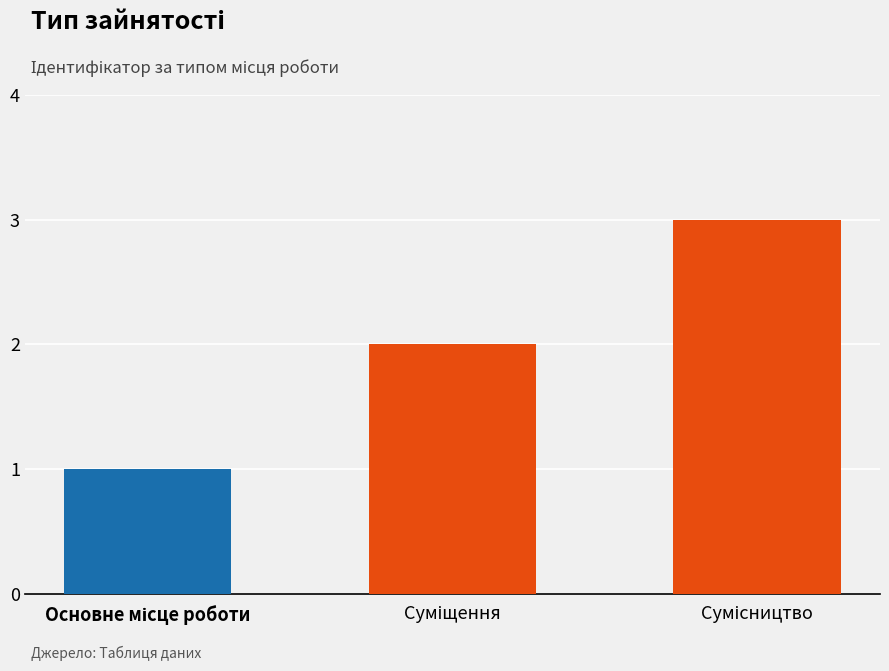

What is the greatest value displayed?

3